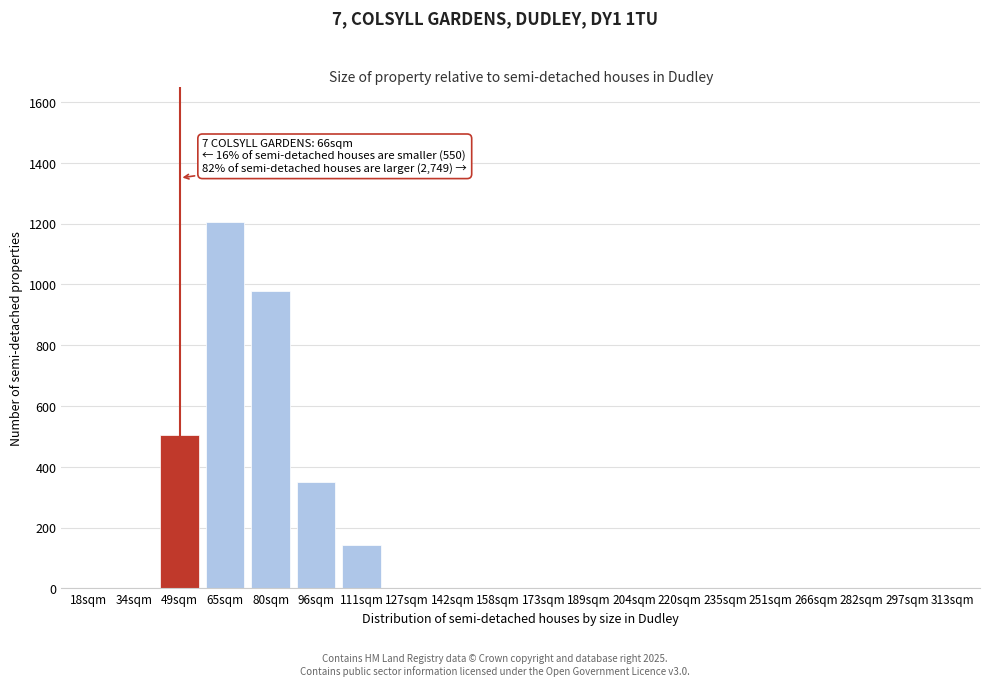

Reading left to right, what are all the values shown in this chart?

18sqm=0	34sqm=0	49sqm=506	65sqm=1206	80sqm=979	96sqm=351	111sqm=144	127sqm=0	142sqm=0	158sqm=0	173sqm=0	189sqm=0	204sqm=0	220sqm=0	235sqm=0	251sqm=0	266sqm=0	282sqm=0	297sqm=0	313sqm=0